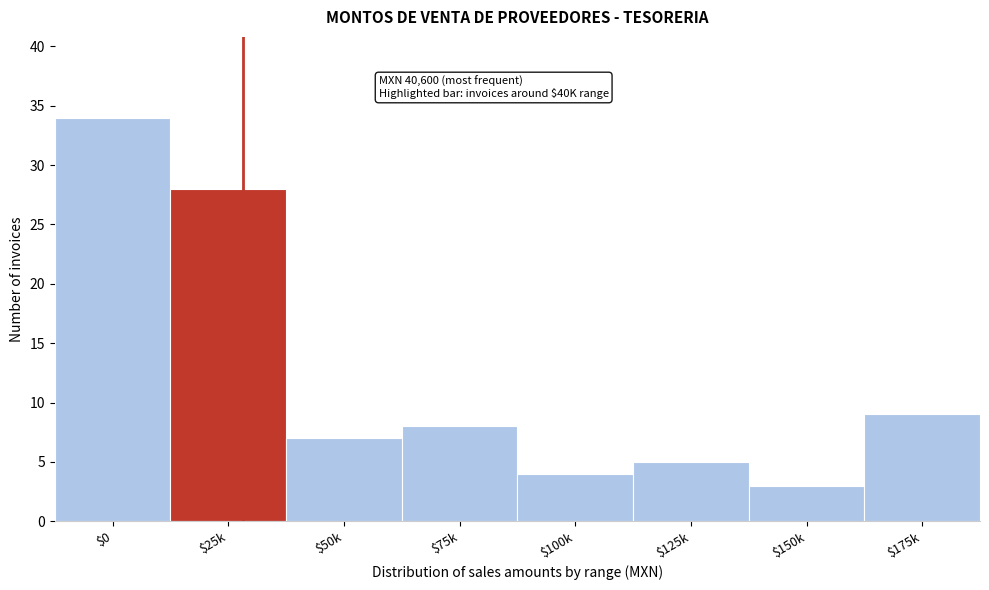

Reading left to right, what are all the values shown in this chart?

34	28	7	8	4	5	3	9